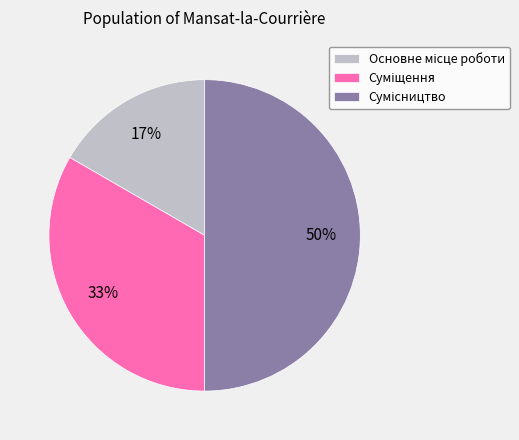

To the nearest percent, what is the average slice percentage?

33%